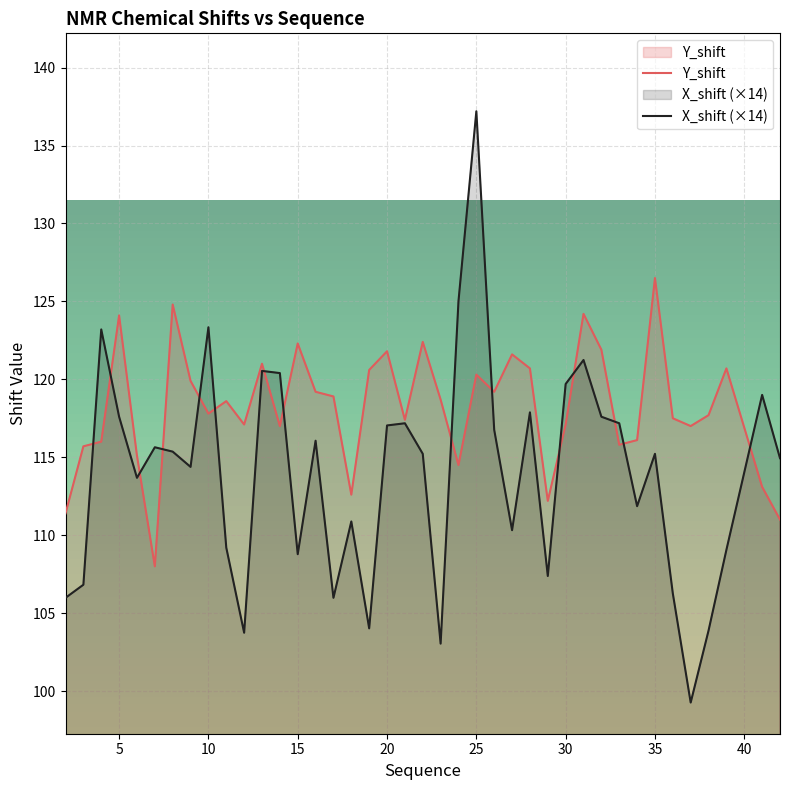

What is the value of the Y_shift point at the 33rd from the left?

116.1